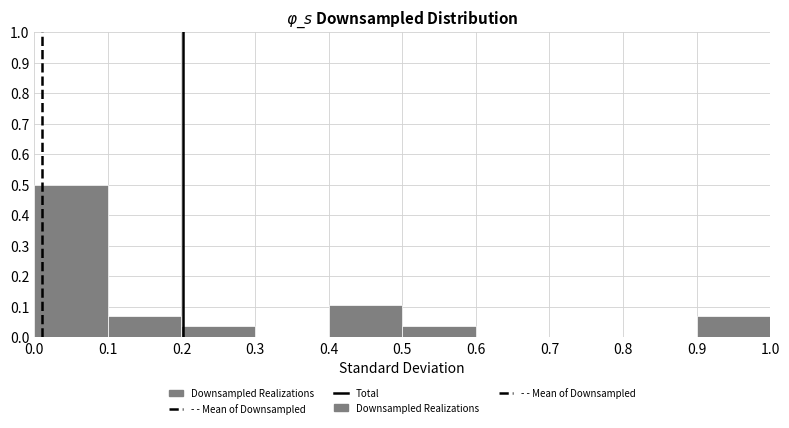

Reading left to right, list every bar in this chart as the range it spans on the x-axis followed by its height. The values are not printed on the chart, so give them approximately, as read against the axis.

0.0 to 0.1: 0.50
0.1 to 0.2: 0.07
0.2 to 0.3: 0.04
0.3 to 0.4: 0
0.4 to 0.5: 0.11
0.5 to 0.6: 0.04
0.6 to 0.7: 0
0.7 to 0.8: 0
0.8 to 0.9: 0
0.9 to 1.0: 0.07